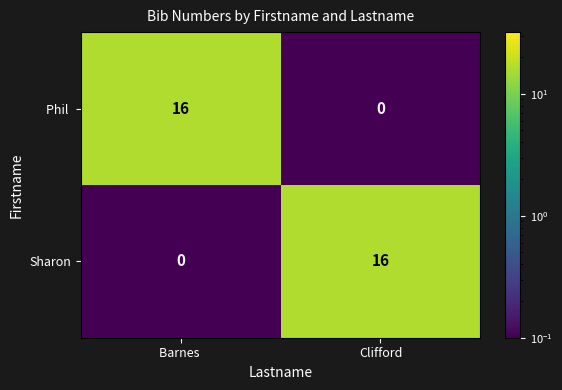

What is the greatest value displayed?

16